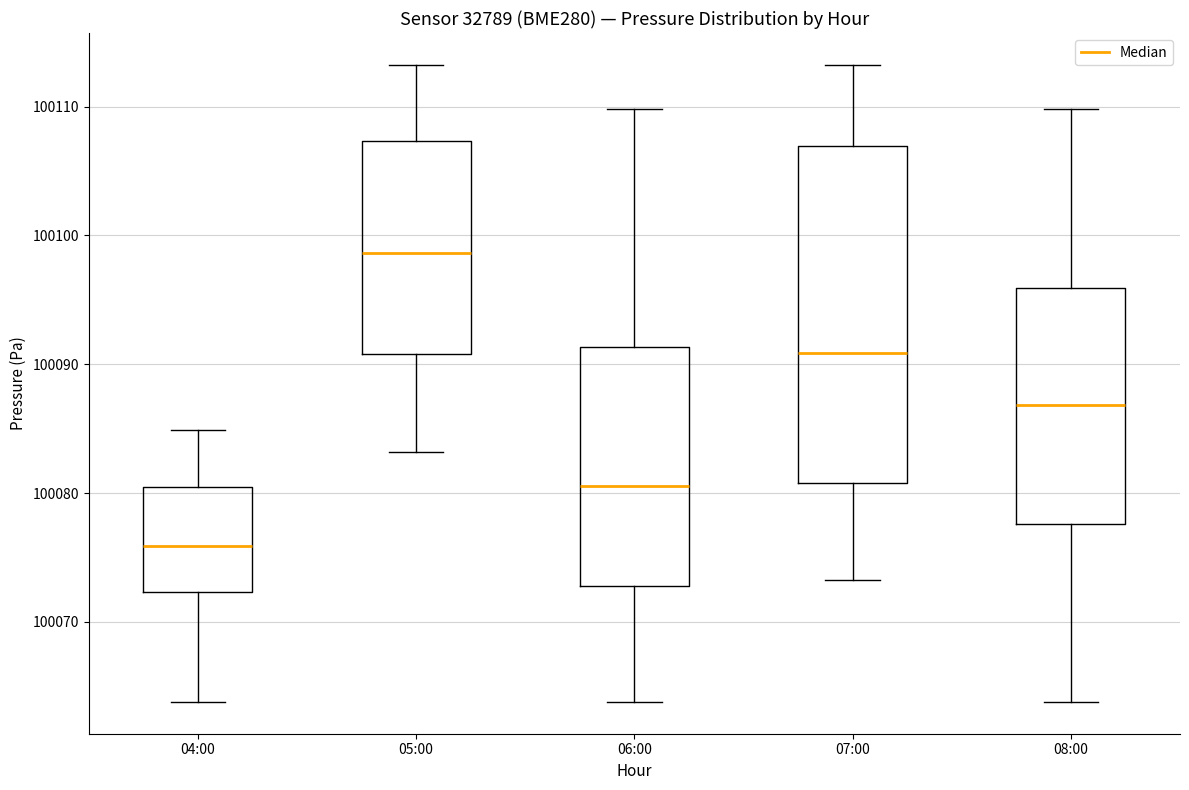

Which box's median line is the lowest?

04:00